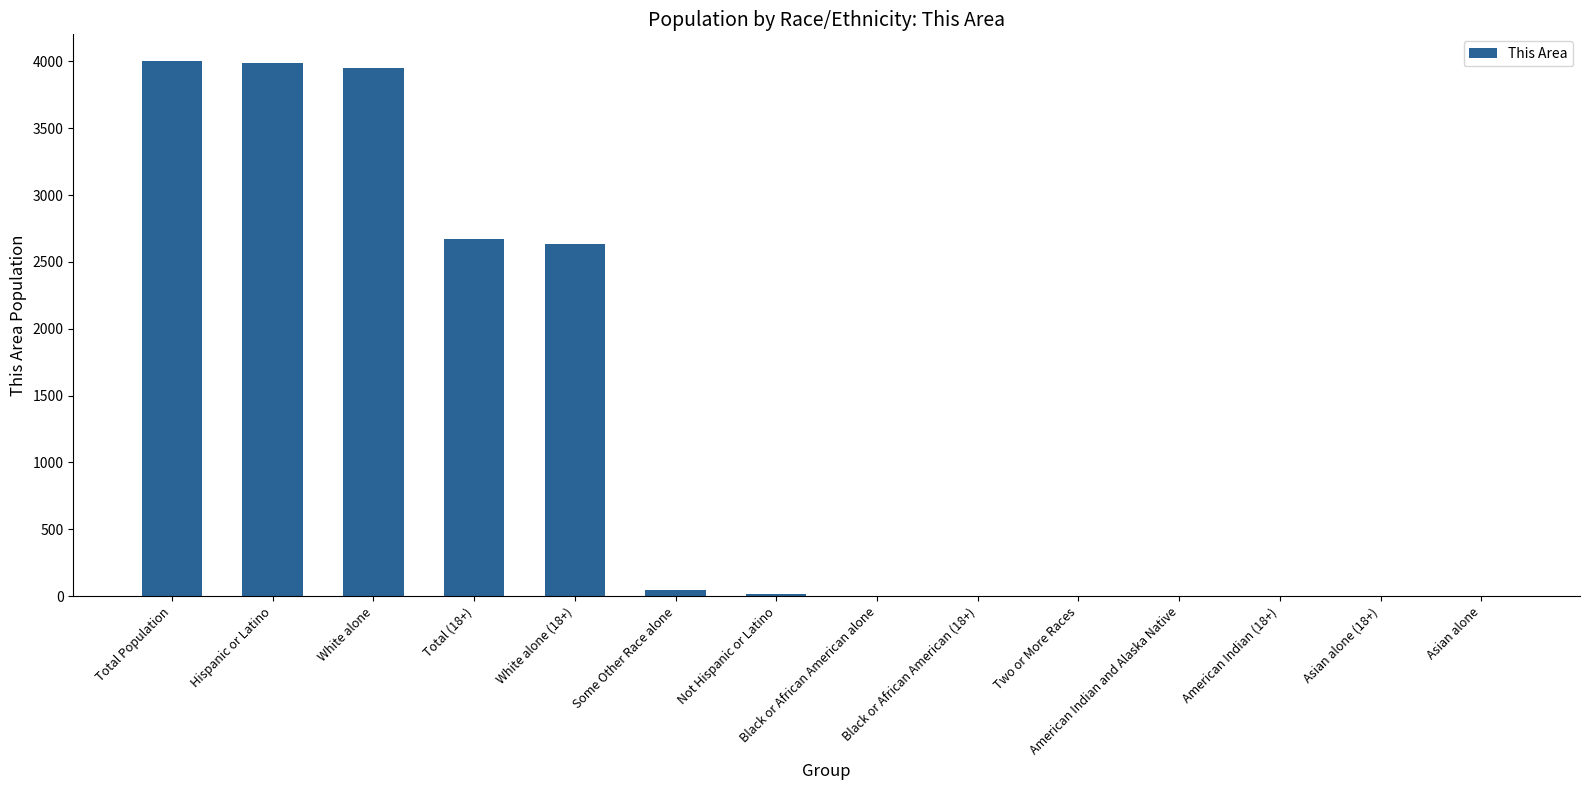

The chart shows a value of -2182 at Asian alone. True or false?

False